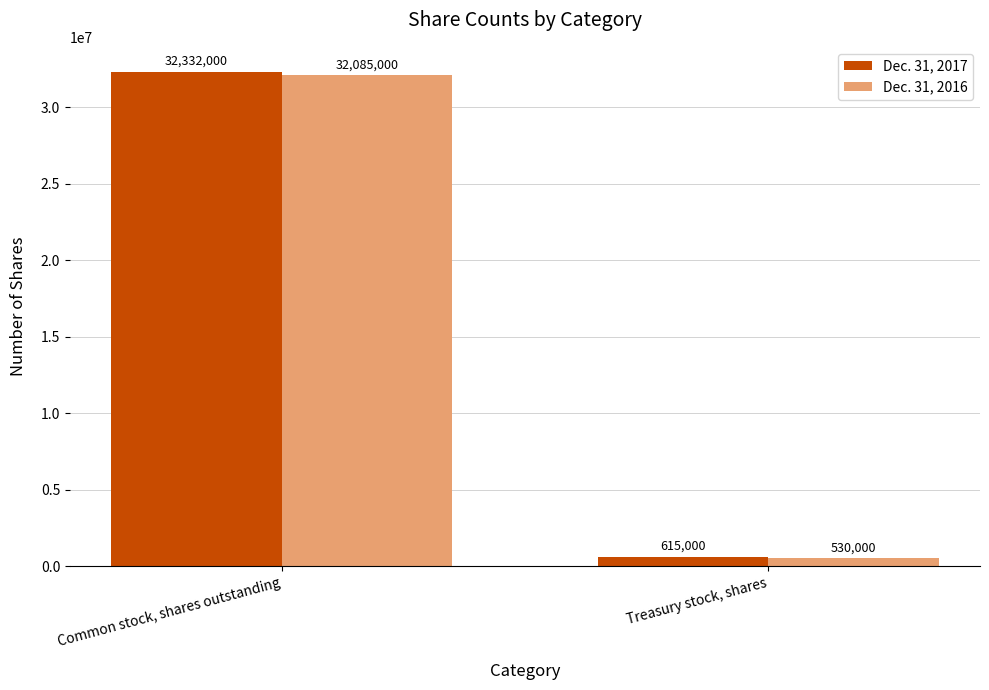

Rank the series by their average value, from highest to lowest.

Dec. 31, 2017, Dec. 31, 2016